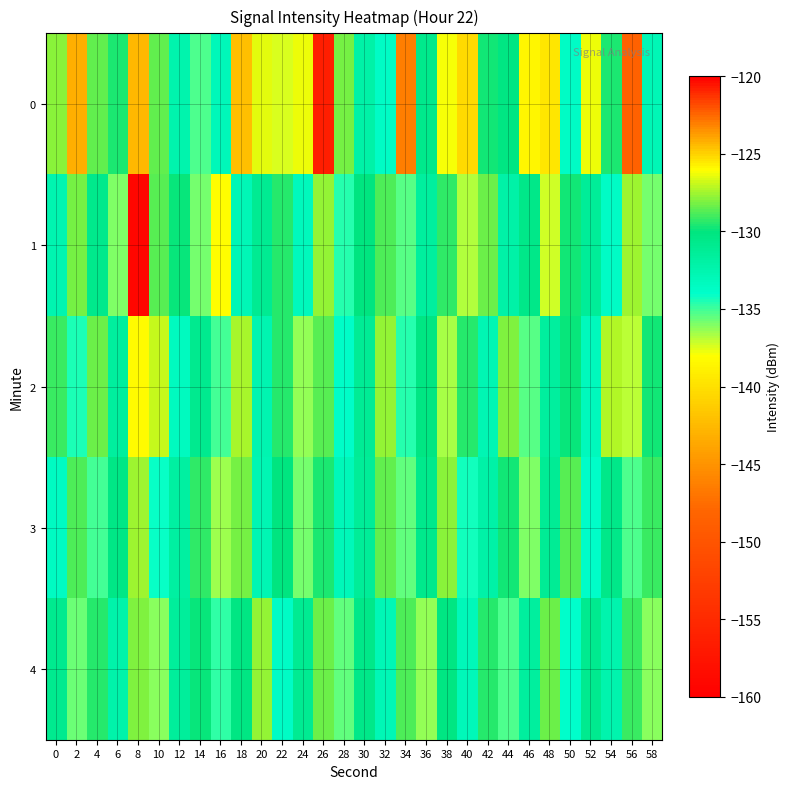

List the series in order of their peak value, highest first.

1, 0, 2, 3, 4